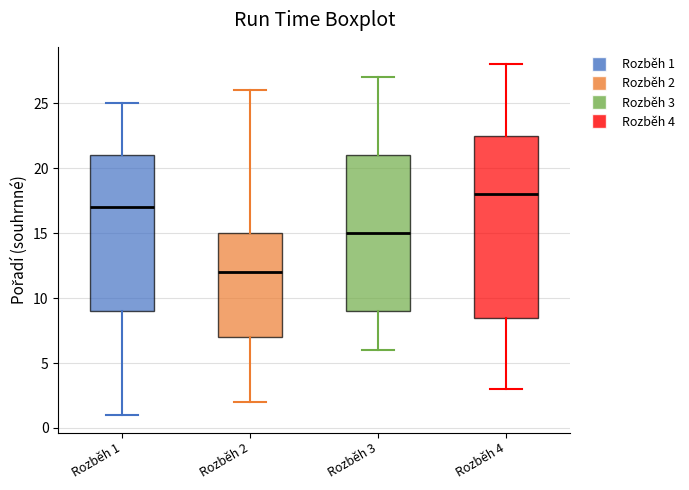

Comparing the boxes themselves (not the whiskers), which one is the tallest?

Rozběh 4